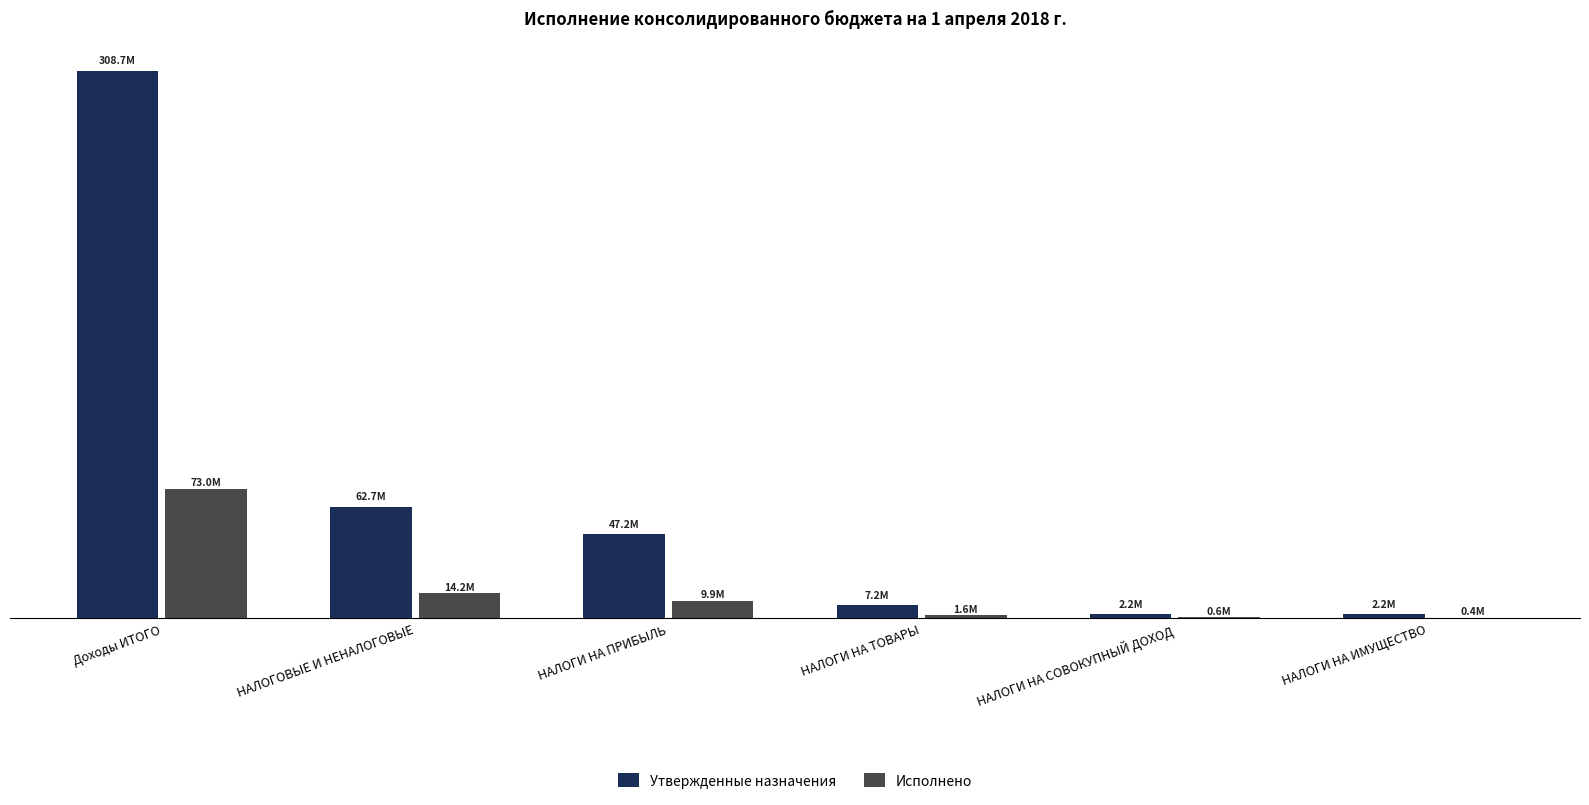

What is the value of the Утвержденные назначения bar at the 3rd from the left?

47215000.0